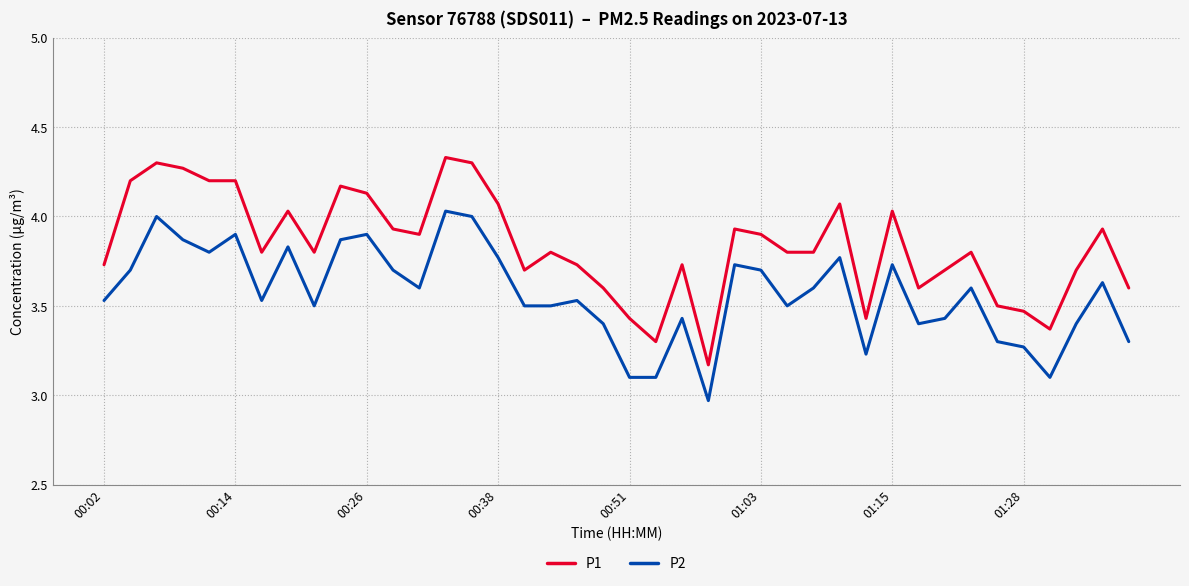

What is the difference between the maximum and minimum values in the P1 series?

1.2